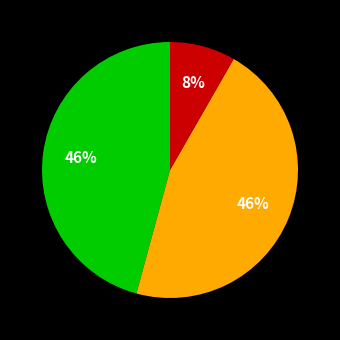

Is there a majority slice in this chart?

No